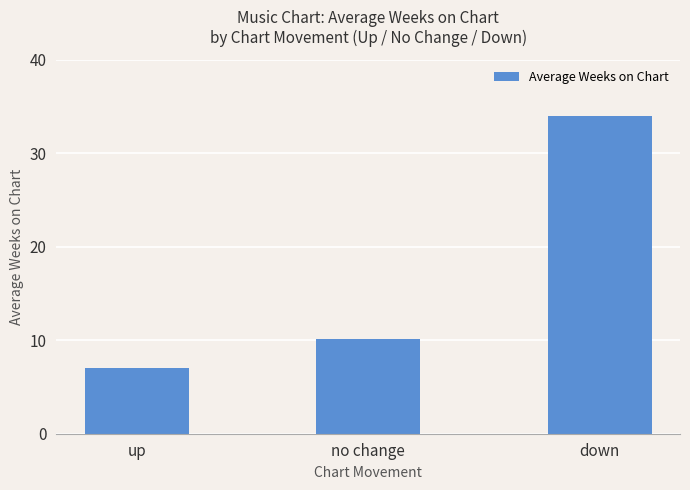

Reading right to left, extract all data points from this chart.

down=34.0	no change=10.1	up=7.0